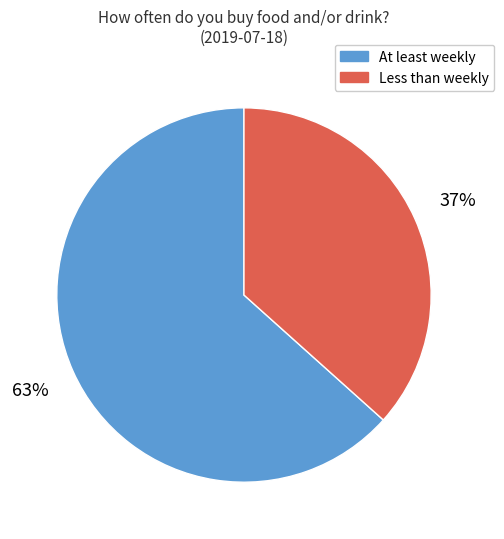

Is there any slice that represents more than half of the pie?

Yes